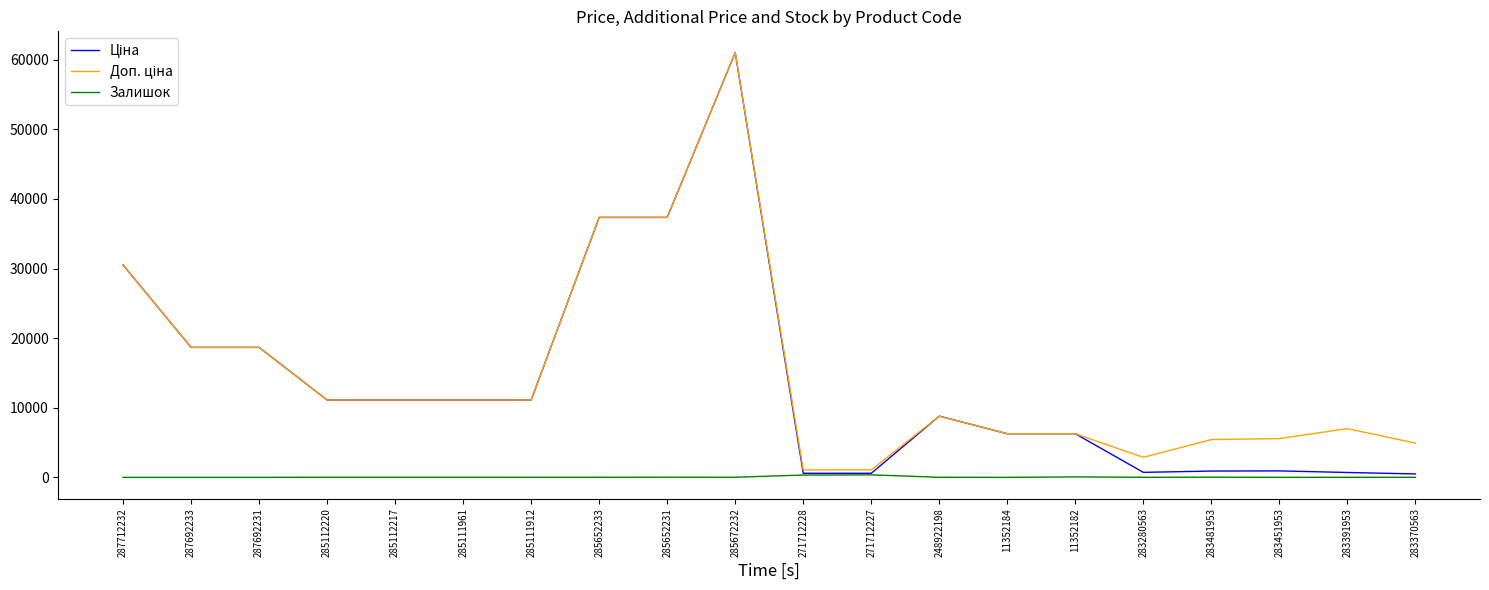

At which category is the sum across all series the highest?

285672232